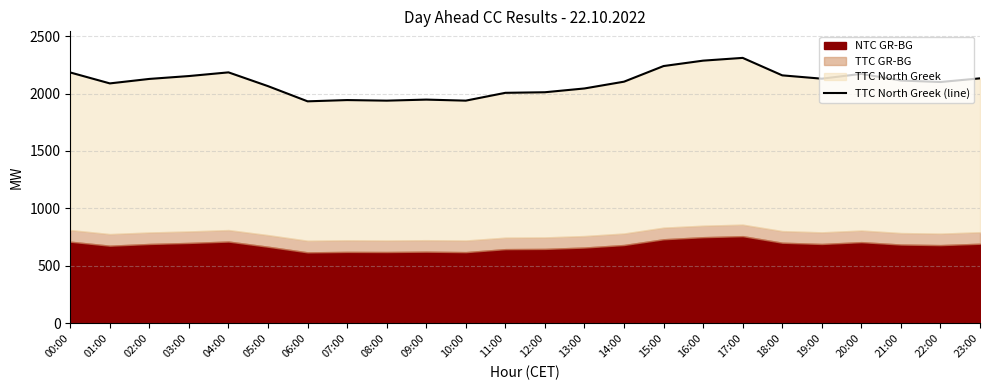

Read the value at 20:00, to the nearest 10.

2170